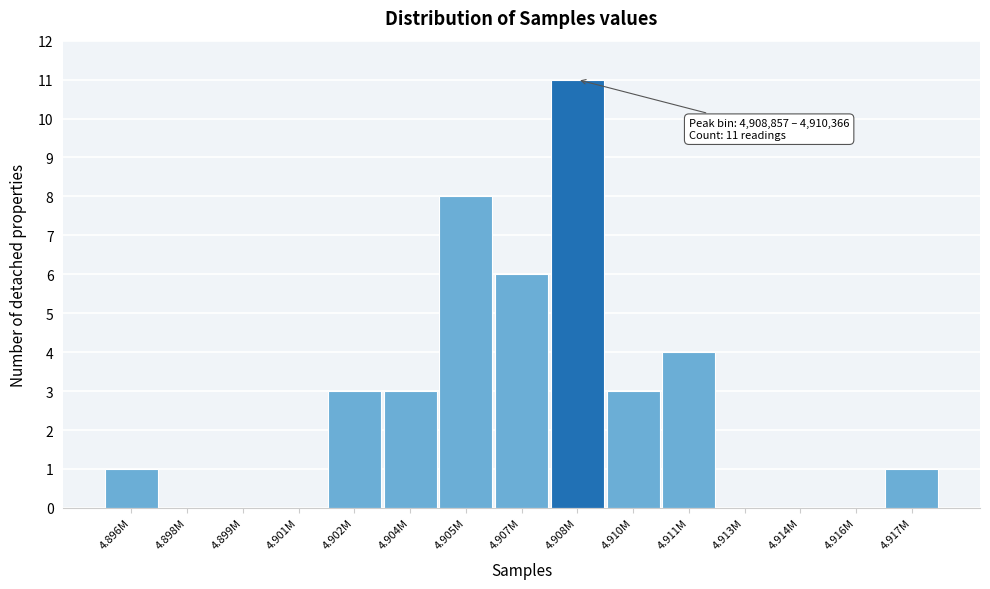

Reading left to right, extract all data points from this chart.

4.896M=1	4.898M=0	4.899M=0	4.901M=0	4.902M=3	4.904M=3	4.905M=8	4.907M=6	4.908M=11	4.910M=3	4.911M=4	4.913M=0	4.914M=0	4.916M=0	4.917M=1